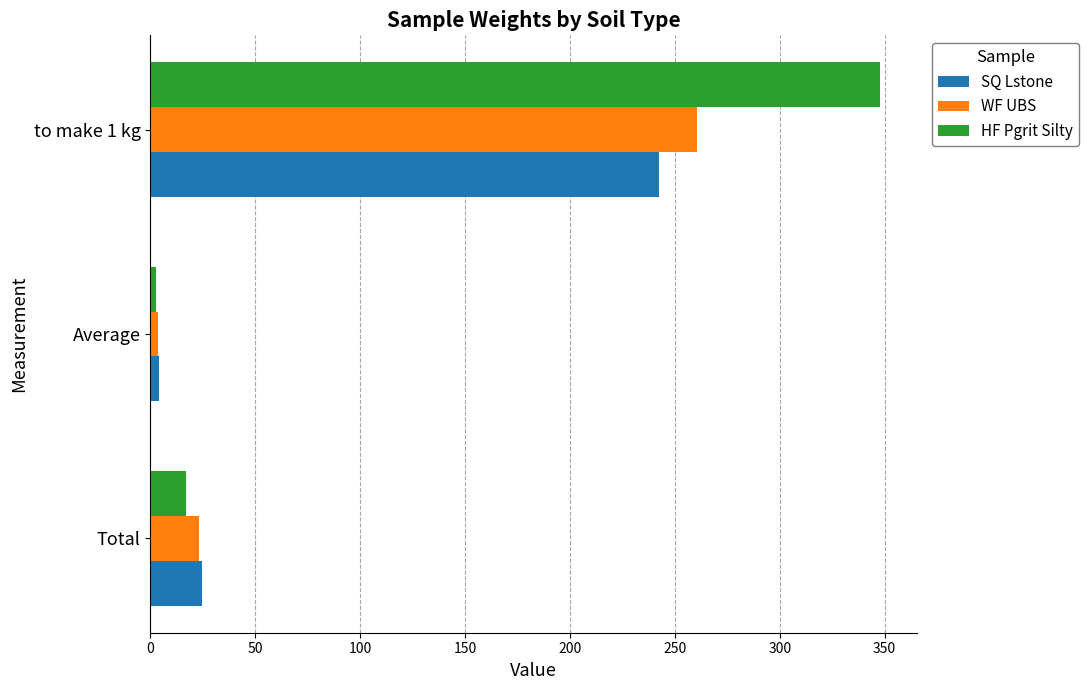

What are all the series names shown in the legend?

SQ Lstone, WF UBS, HF Pgrit Silty